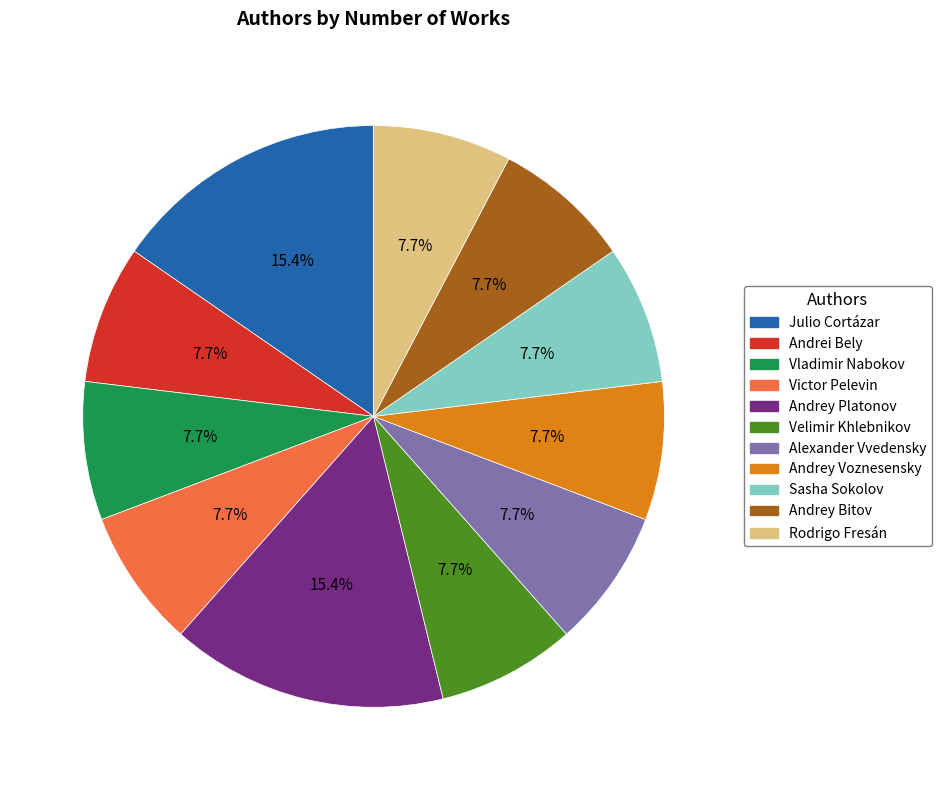

Does any single category account for the majority?

No